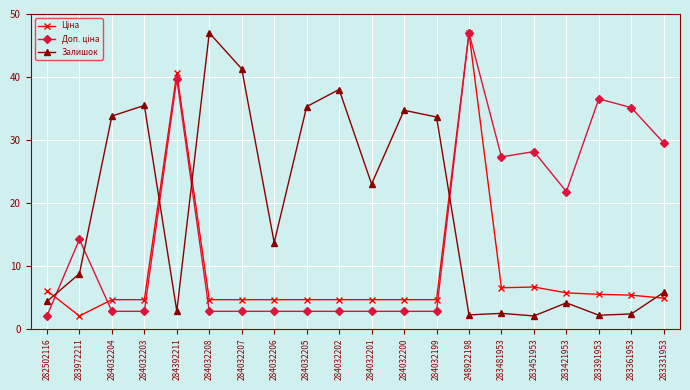

True or false: Залишок has more than 1 points higher than both neighbors.

True